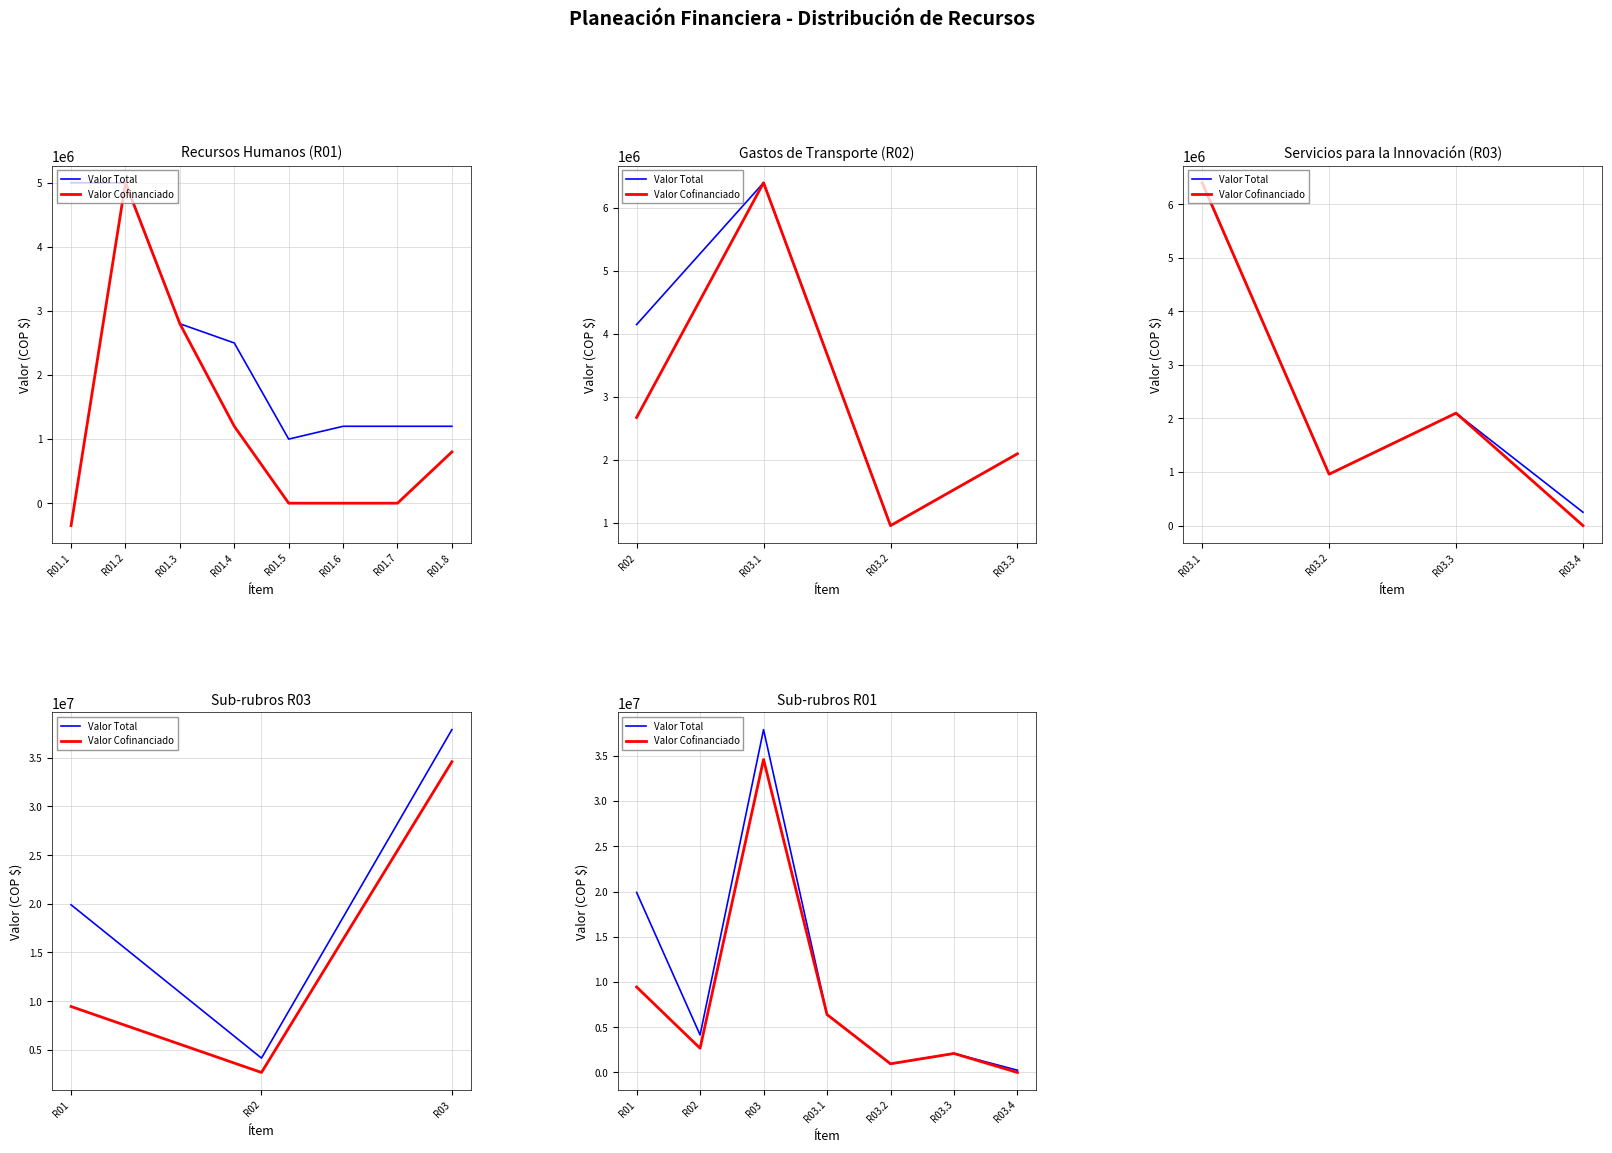

In Valor Total, how many points are lower than both neighbors (excluding endpoints)?

2